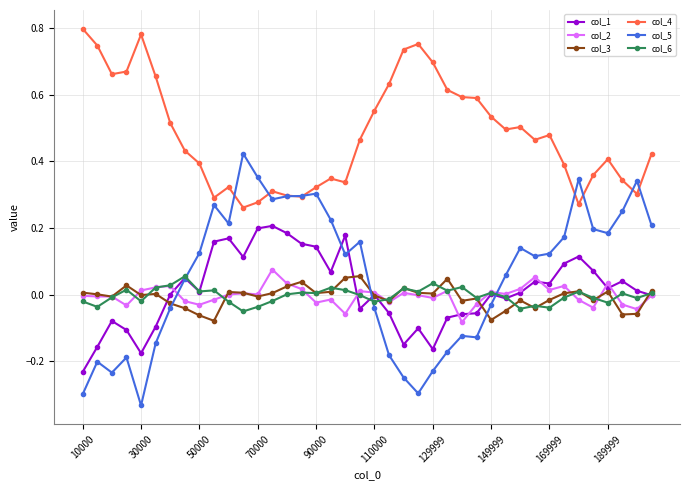

Which series has the largest total across all categories?

col_4